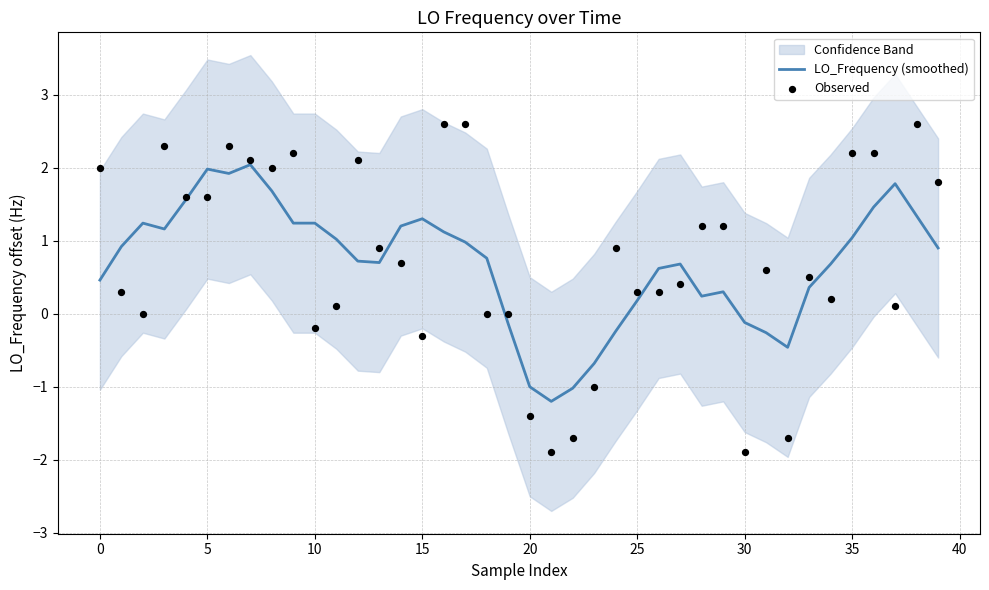

At how many categories does at least one series exceed 2?

10